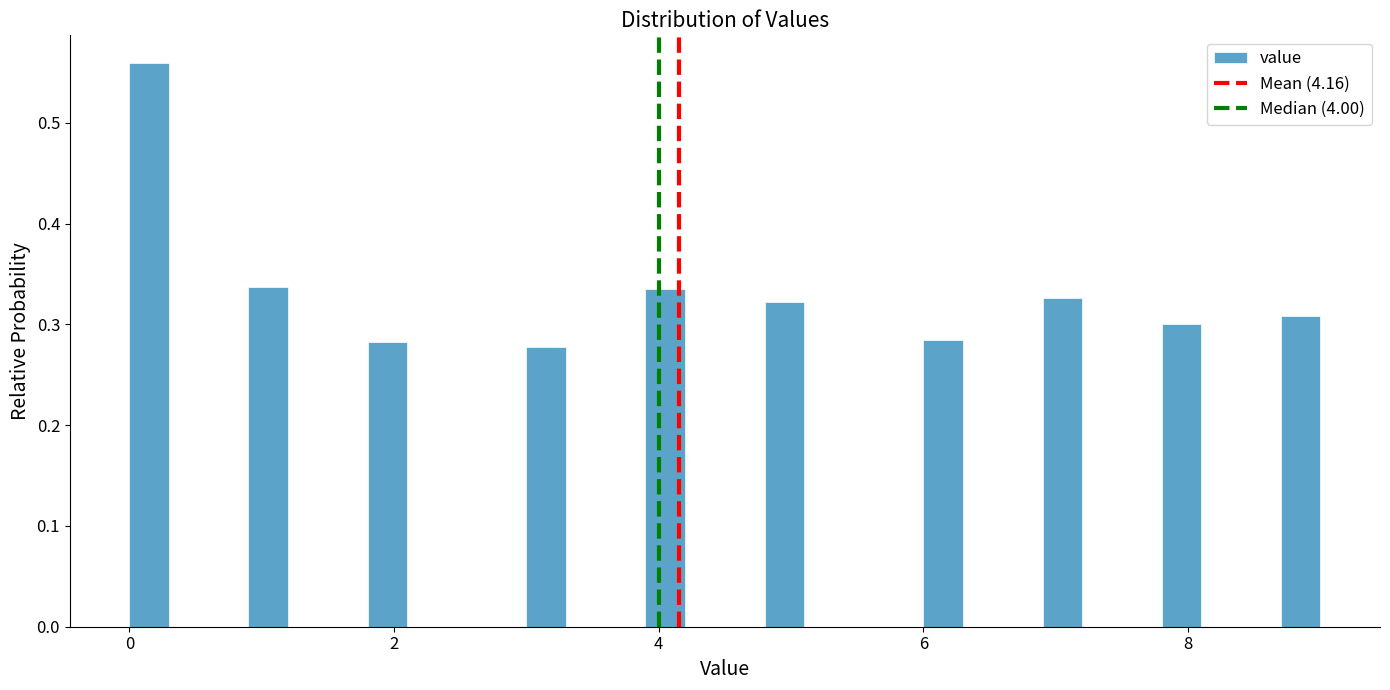

Around what value on the x-axis is the tallest bar? Give the approximate position of its centre, as read against the axis.

0.2